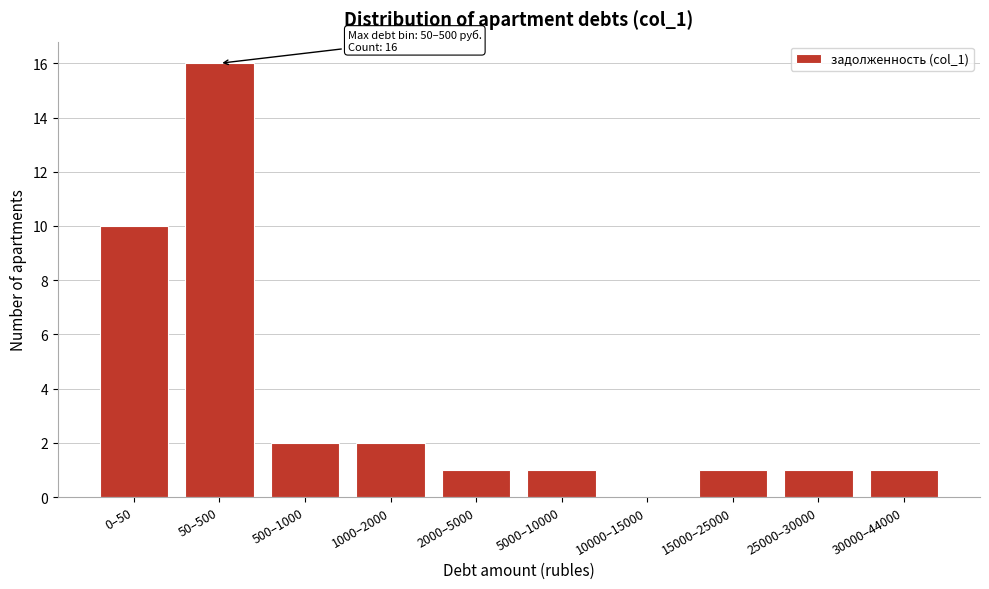

Reading right to left, what are all the values shown in this chart?

30000–44000=1	25000–30000=1	15000–25000=1	10000–15000=0	5000–10000=1	2000–5000=1	1000–2000=2	500–1000=2	50–500=16	0–50=10